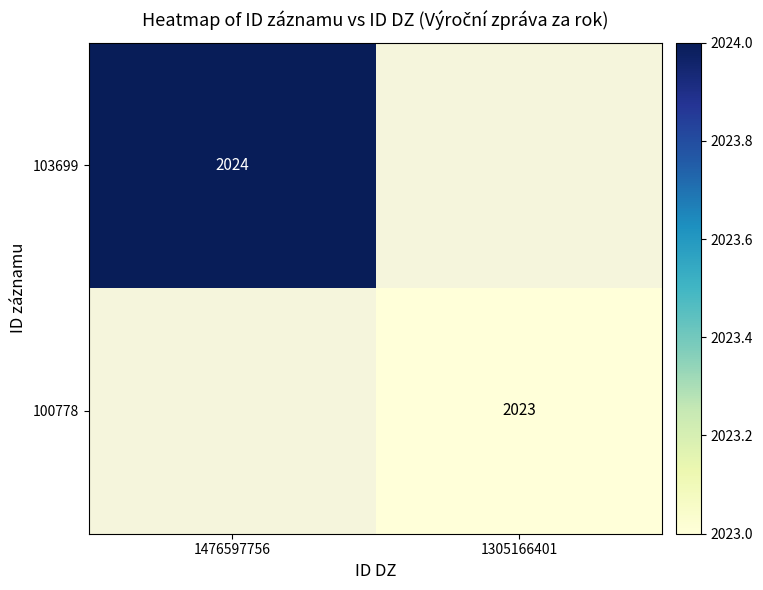

The value of 100778 at 1305166401 is 2023. True or false?

True